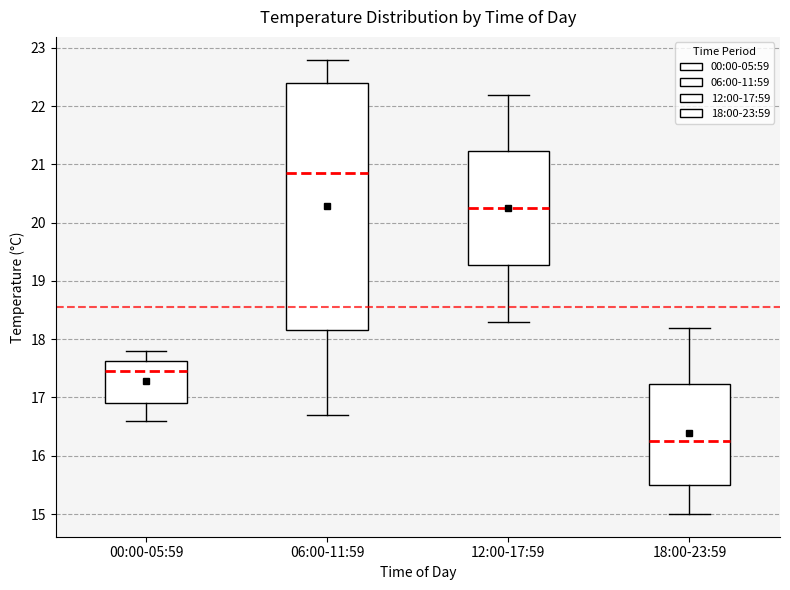

Where is the lower edge of the box for 06:00-11:59 on the y-axis? The values are not printed on the chart, so give them approximately, as read against the axis.

18.2